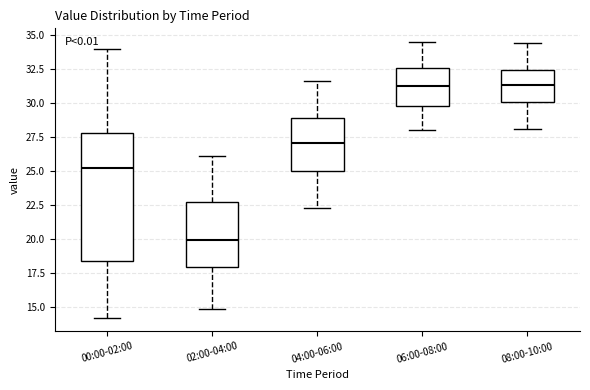

Reading left to right, transcribe this box plot: for each box, give where its median line is, the range the box spans, and where its two whiskers end, as read against the y-axis. The values are not printed on the chart, so give them approximately, as read against the axis.

00:00-02:00: median 25.0, box 18.5 to 28.0, whiskers 14.0 to 34.0
02:00-04:00: median 20.0, box 18.0 to 22.5, whiskers 15.0 to 26.0
04:00-06:00: median 27.0, box 25.0 to 29.0, whiskers 22.5 to 31.5
06:00-08:00: median 31.5, box 30.0 to 32.5, whiskers 28.0 to 34.5
08:00-10:00: median 31.5, box 30.0 to 32.5, whiskers 28.0 to 34.5